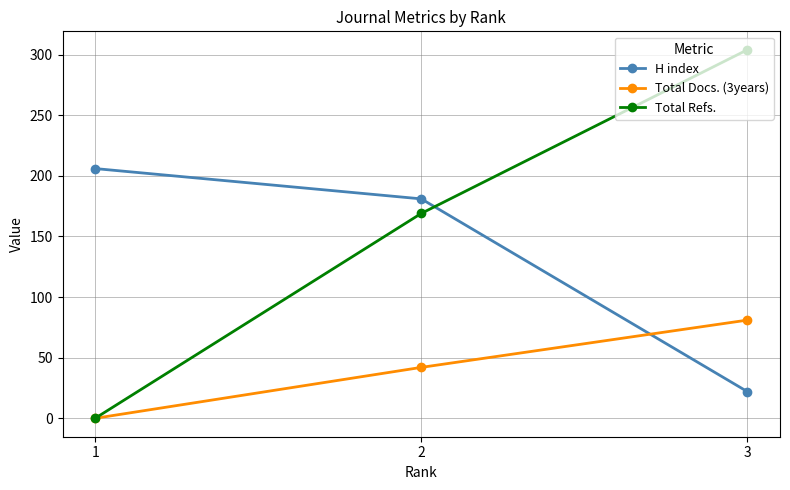

List the labels in order of Total Docs. (3years) value, smallest first.

1, 2, 3